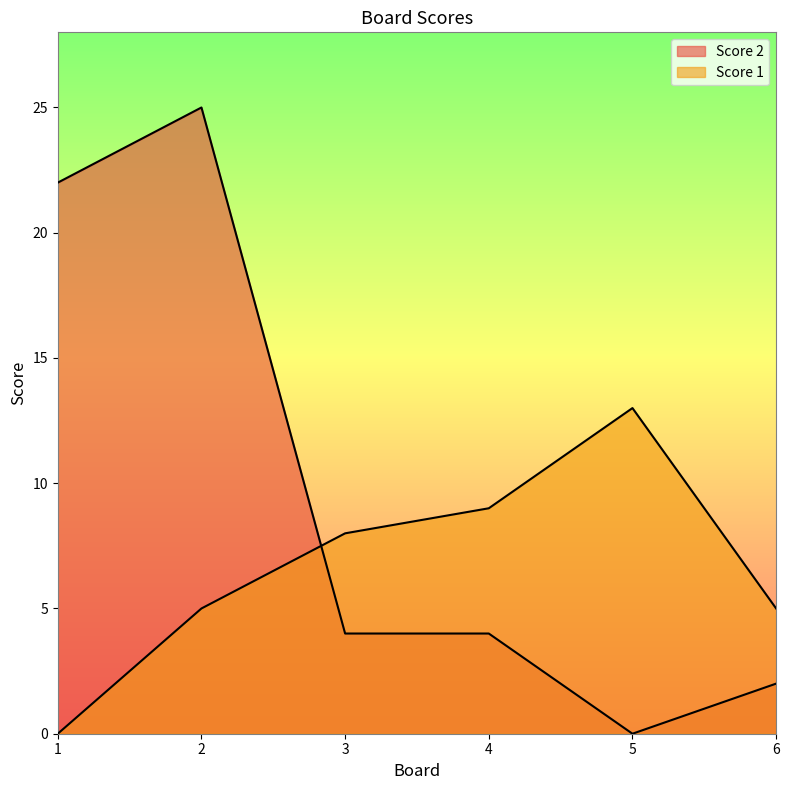

What is the sum of the Score 2 values at 4 and 2?

29